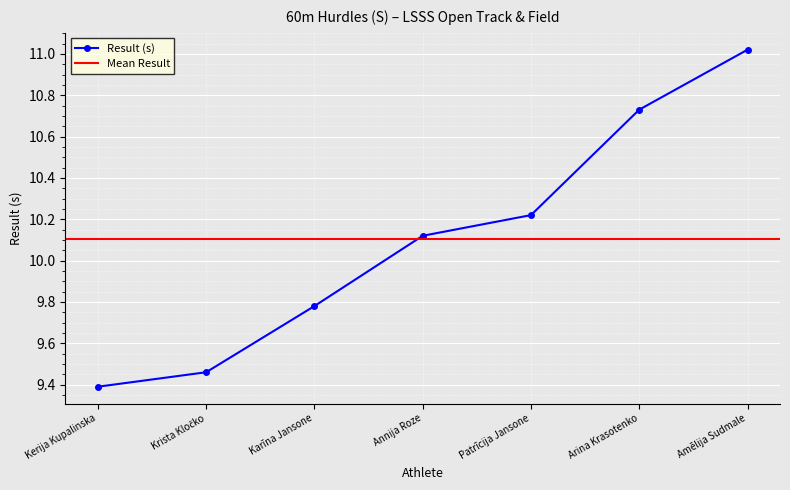

Rank the categories by value from highest to lowest.

Amēlija Sudmale, Arina Krasotenko, Patrīcija Jansone, Annija Roze, Karīna Jansone, Krista Kločko, Kerija Kupalinska